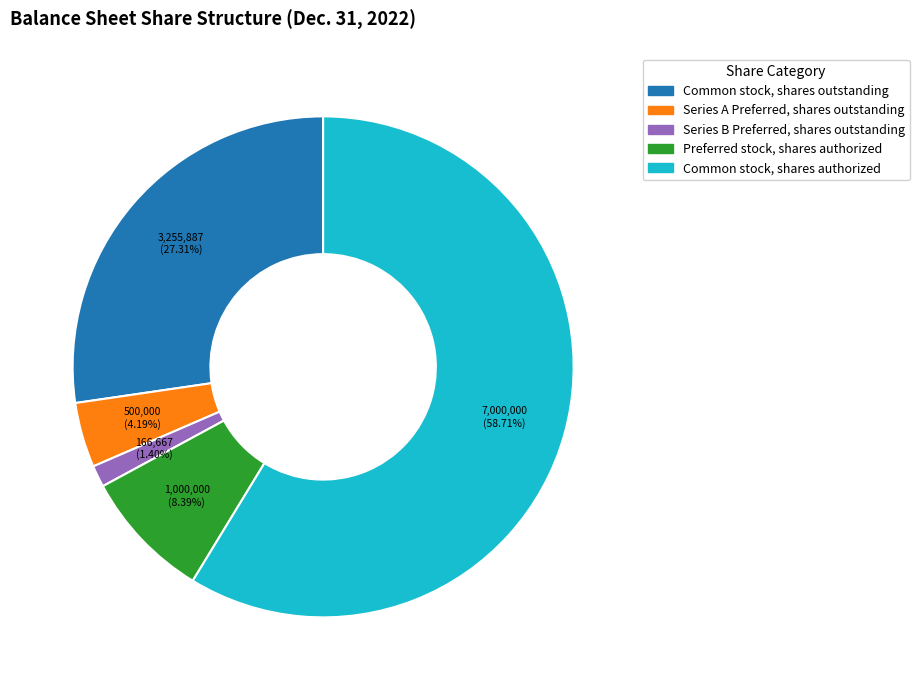

What is the smallest slice in the pie chart?

Series B Preferred, shares outstanding